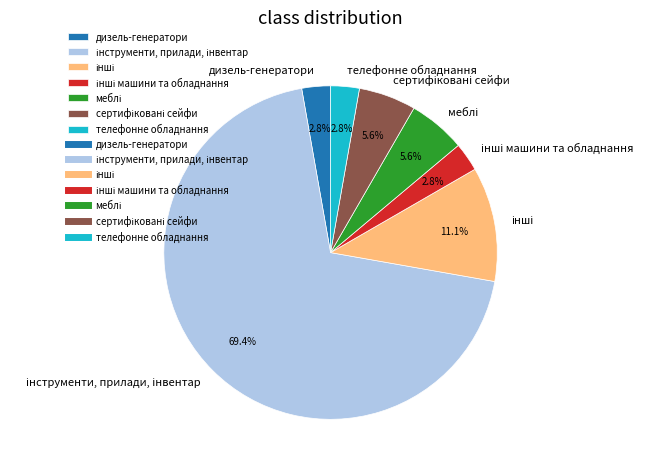

What percentage is NOT represented by телефонне обладнання?

97.2%